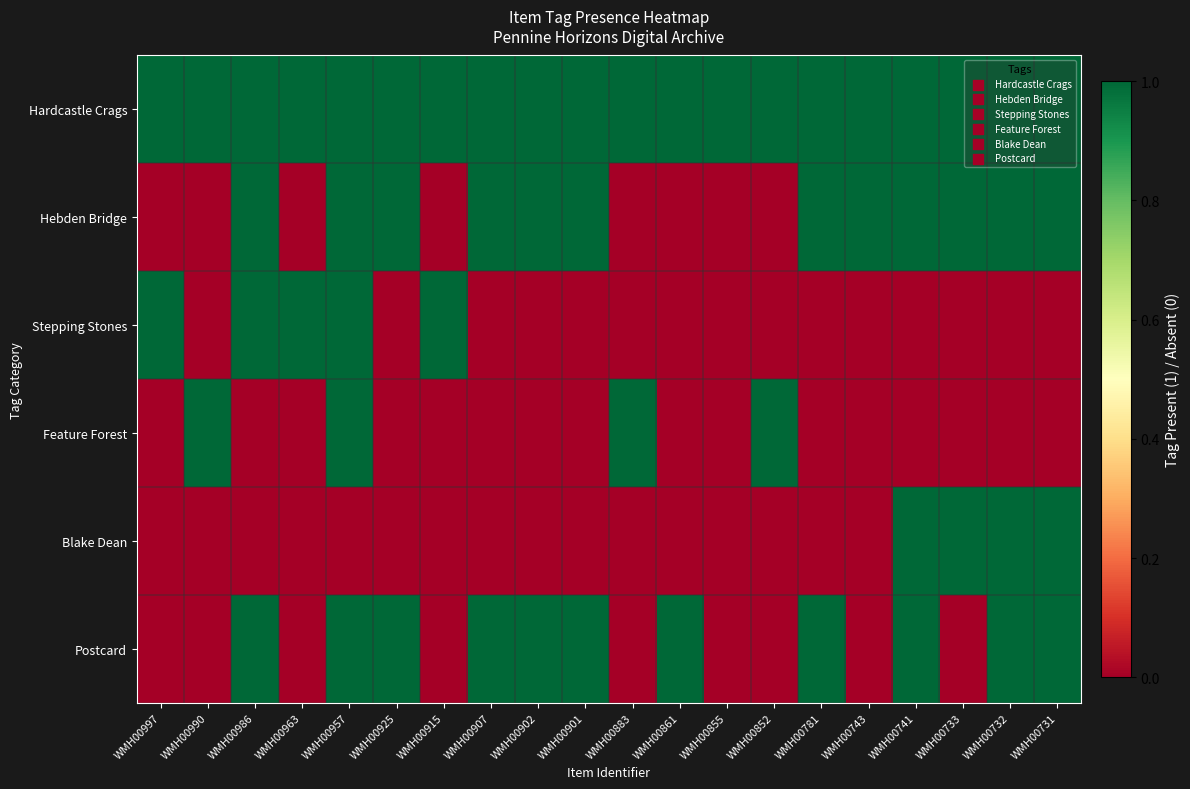

What is the spread (max minus min) of values at WMH00915?

1